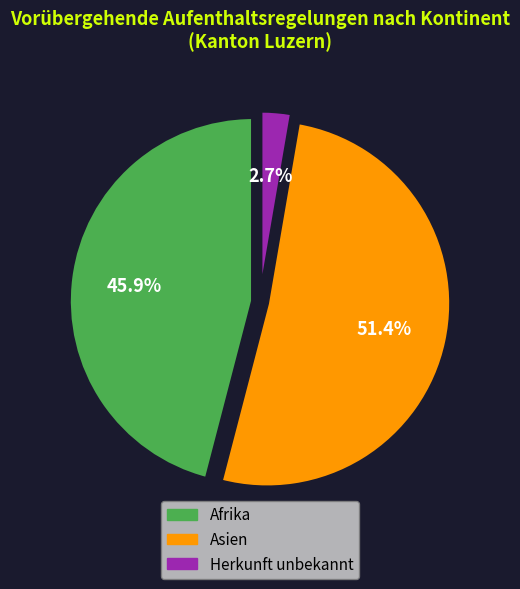

Is there any slice that represents more than half of the pie?

Yes